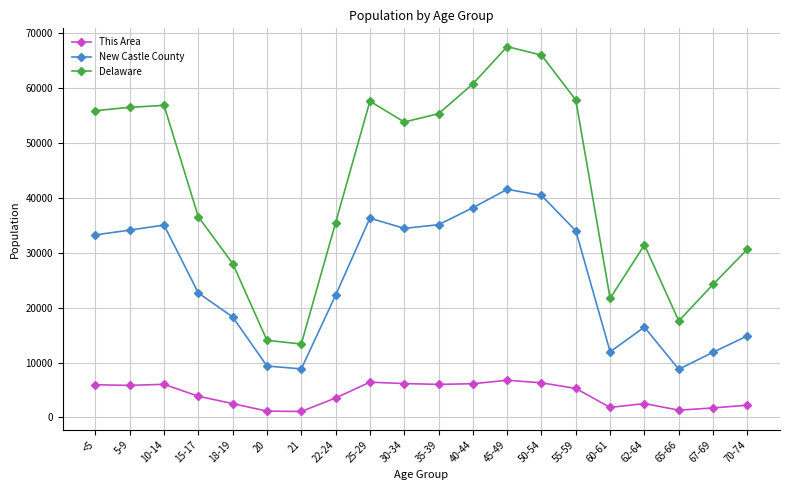

Which series changed the most between 50-54 and 55-59?

Delaware